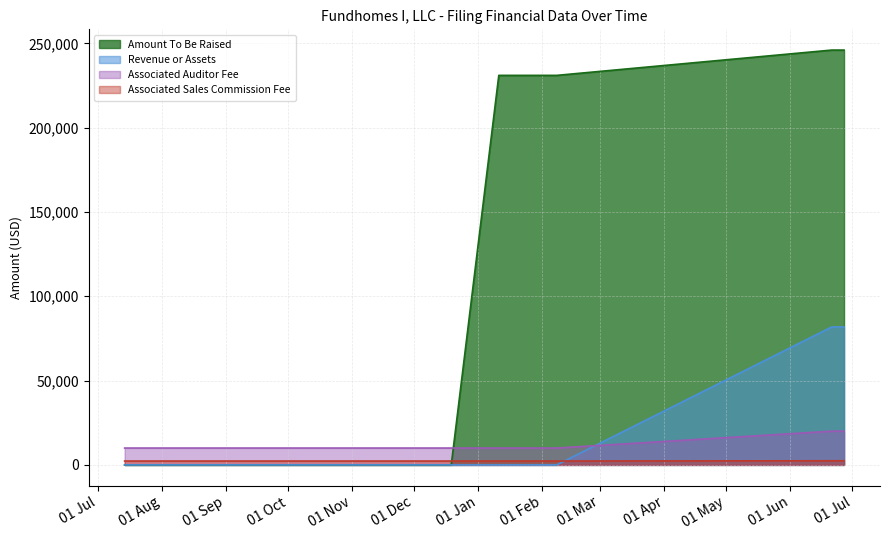

What is the difference between the maximum and minimum values in the Amount To Be Raised series?

246000